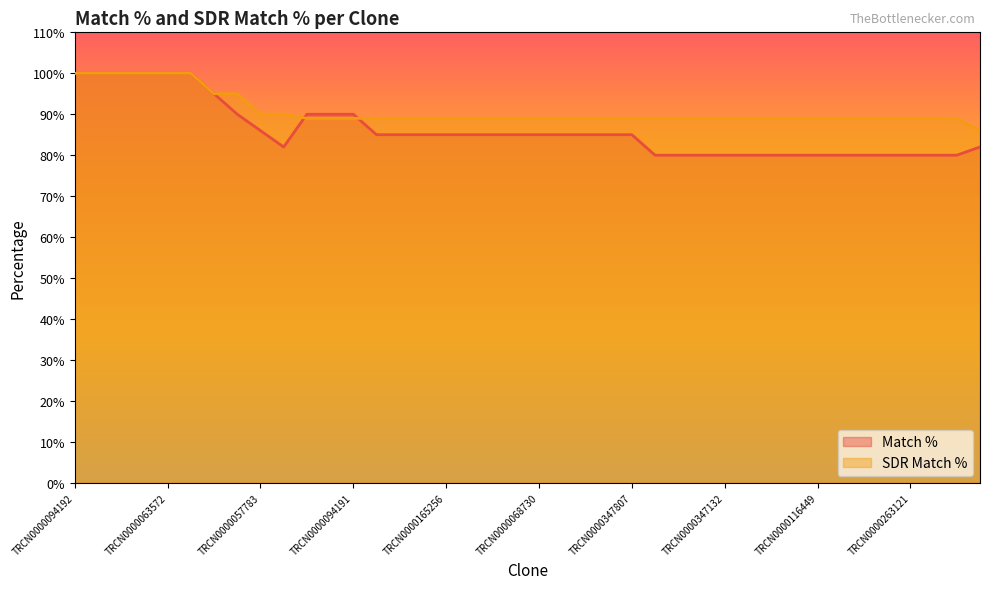

What is the minimum value for SDR Match %?

86